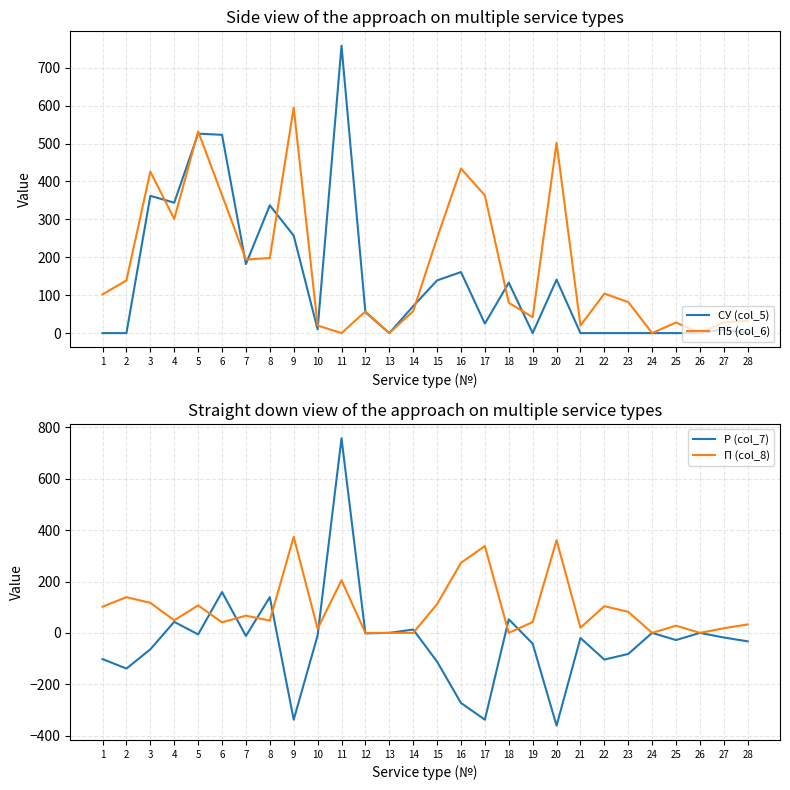

Which series has the largest total across all categories?

П5 (col_6)